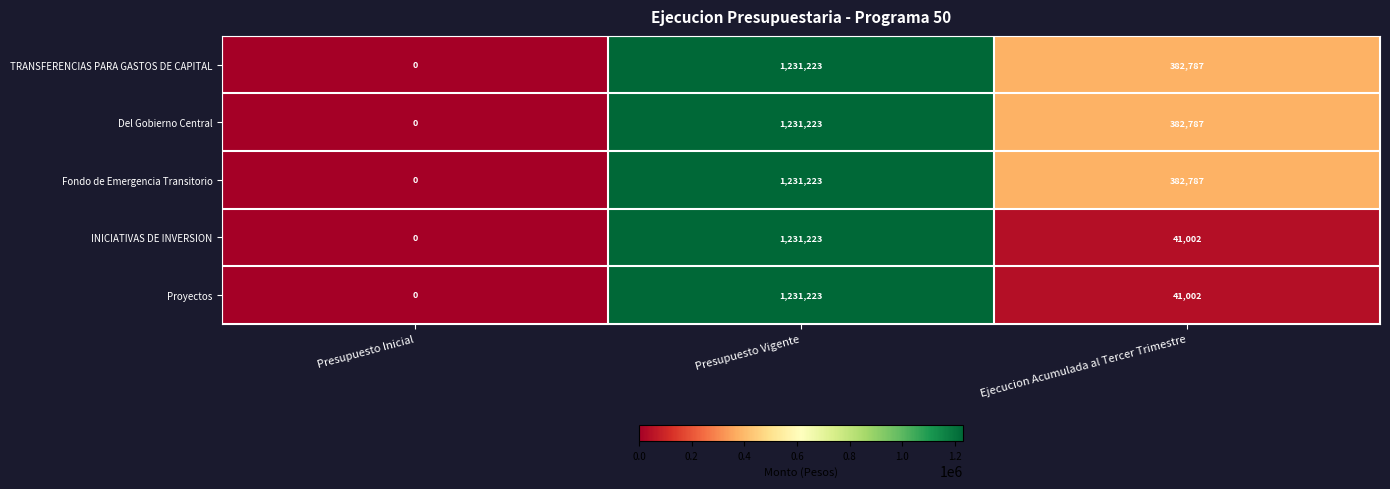

Reading right to left, transcribe all the data shown in this chart.

TRANSFERENCIAS PARA GASTOS DE CAPITAL: 382787	1231223	0
Del Gobierno Central: 382787	1231223	0
Fondo de Emergencia Transitorio: 382787	1231223	0
INICIATIVAS DE INVERSION: 41002	1231223	0
Proyectos: 41002	1231223	0